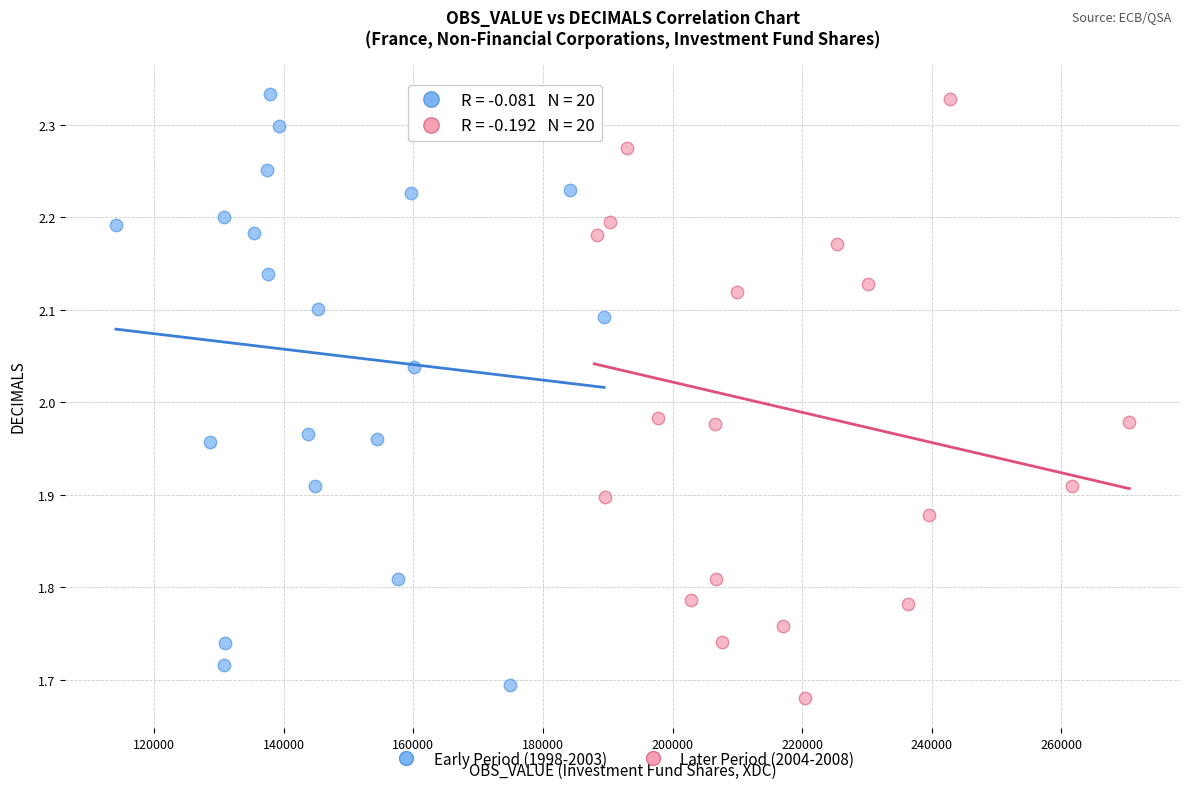

What are all the series names shown in the legend?

Early Period (1998-2003), Later Period (2004-2008)